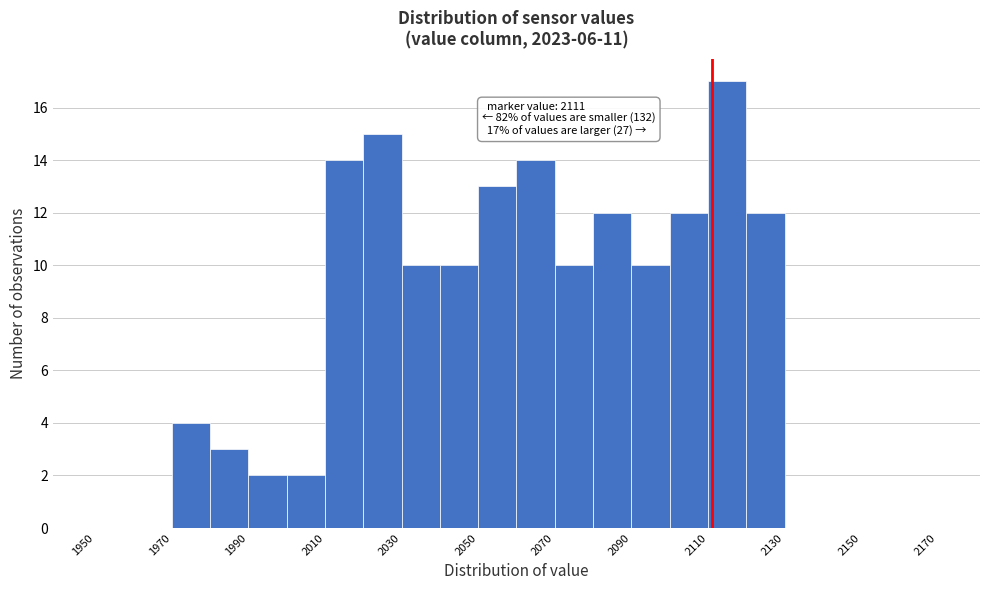

Which range on the x-axis has the tallest bar?

2110 to 2120